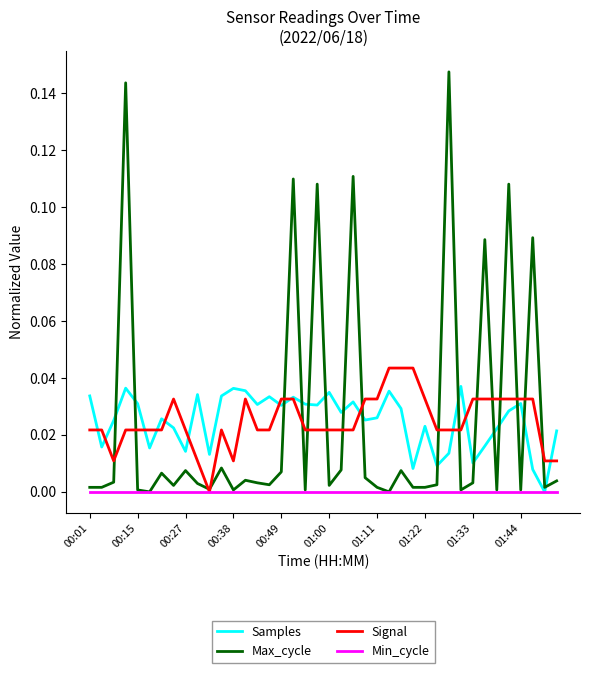

Which series has the widest spread of values?

Max_cycle